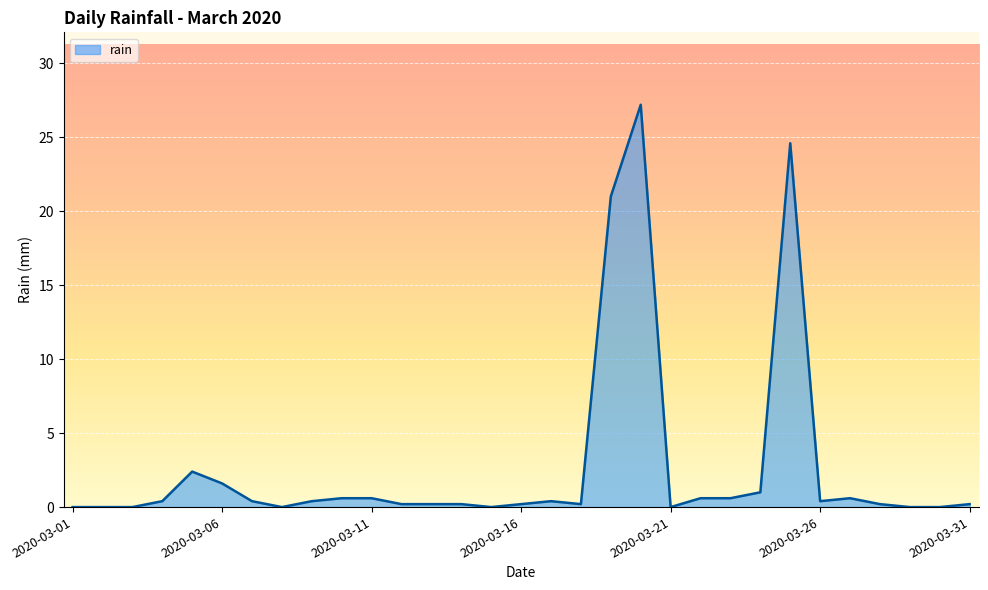

What is the average value?

2.7